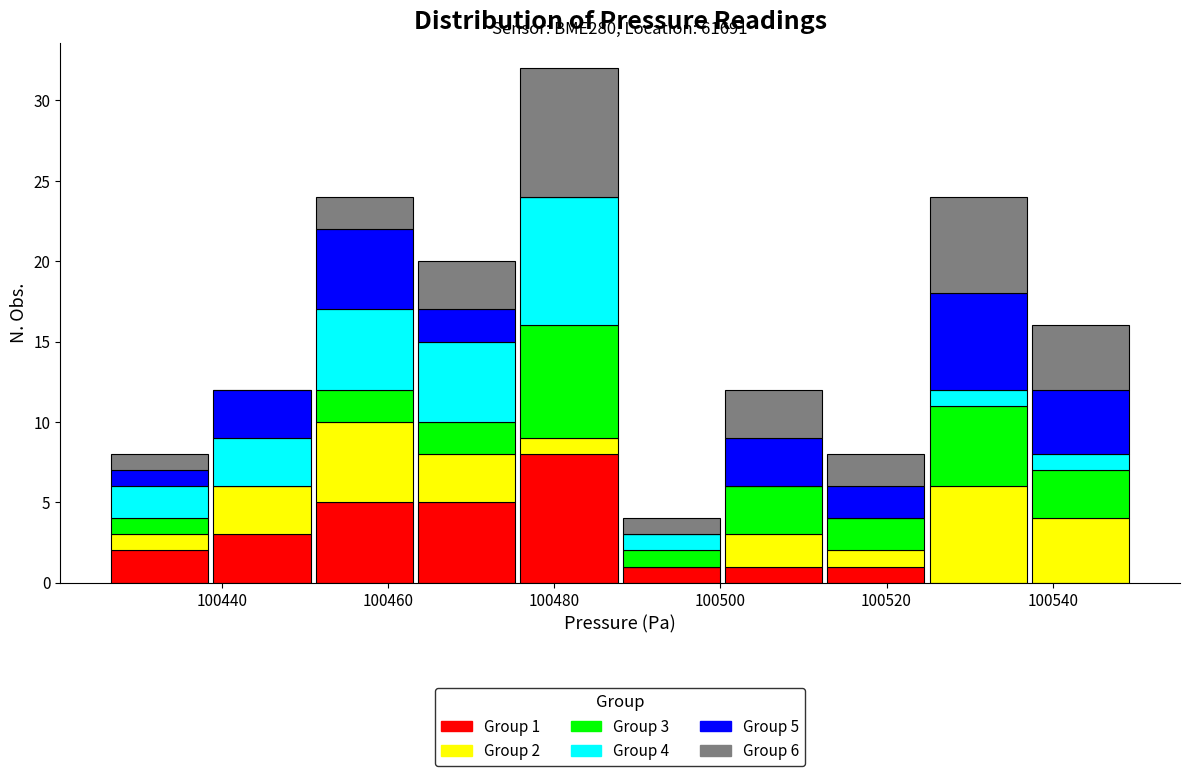

Which range on the x-axis has the tallest stacked bar (by total height)?

100476 to 100488